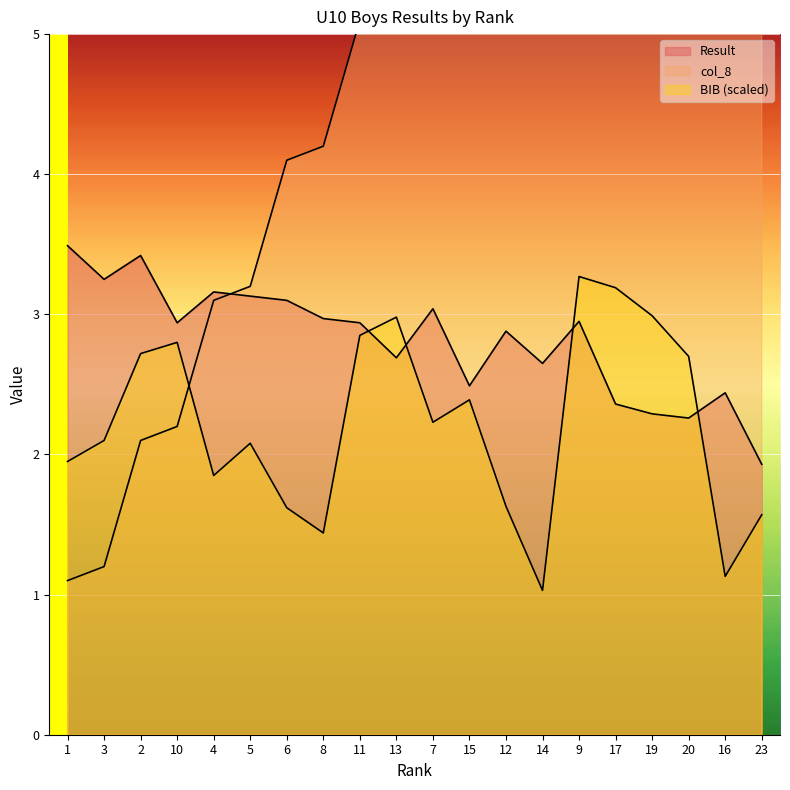

Which has a higher value, 6 or 16?

6